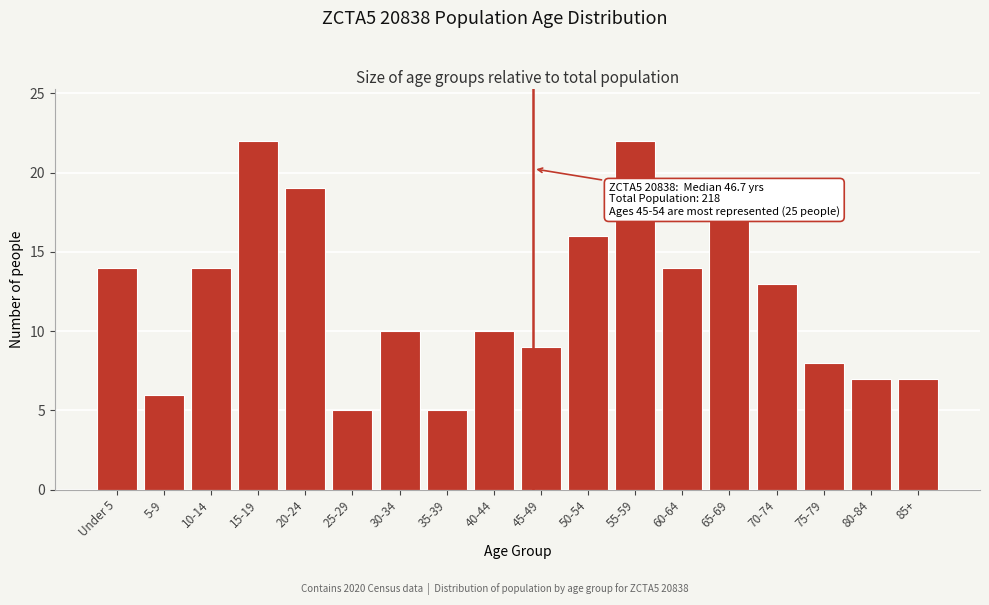

Reading left to right, list all the values displayed in this chart.

14	6	14	22	19	5	10	5	10	9	16	22	14	17	13	8	7	7